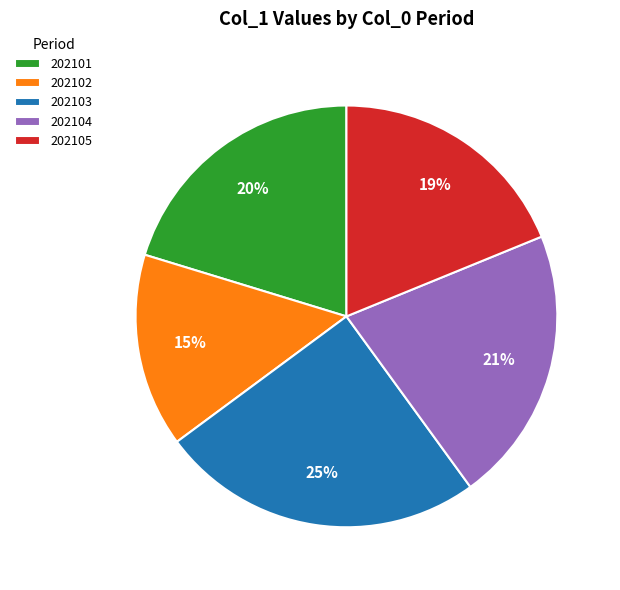

Which category has the smallest portion of the pie?

202102